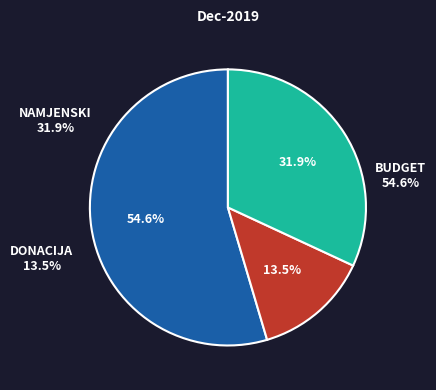

Which category has the biggest portion of the pie?

BUDGET